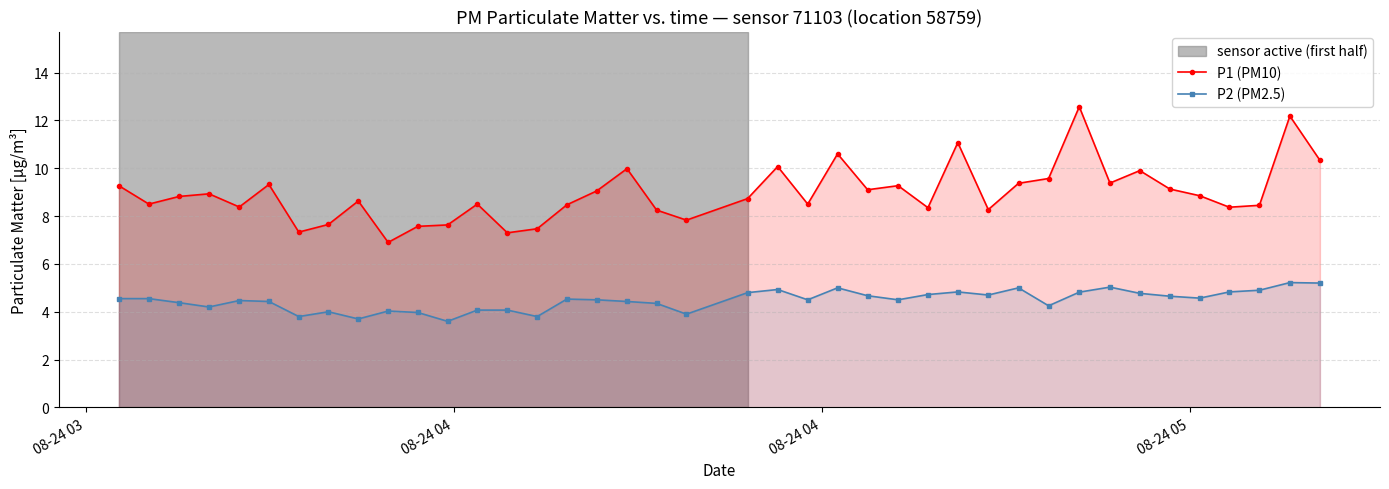

What are all the series names shown in the legend?

P1 (PM10), P2 (PM2.5)